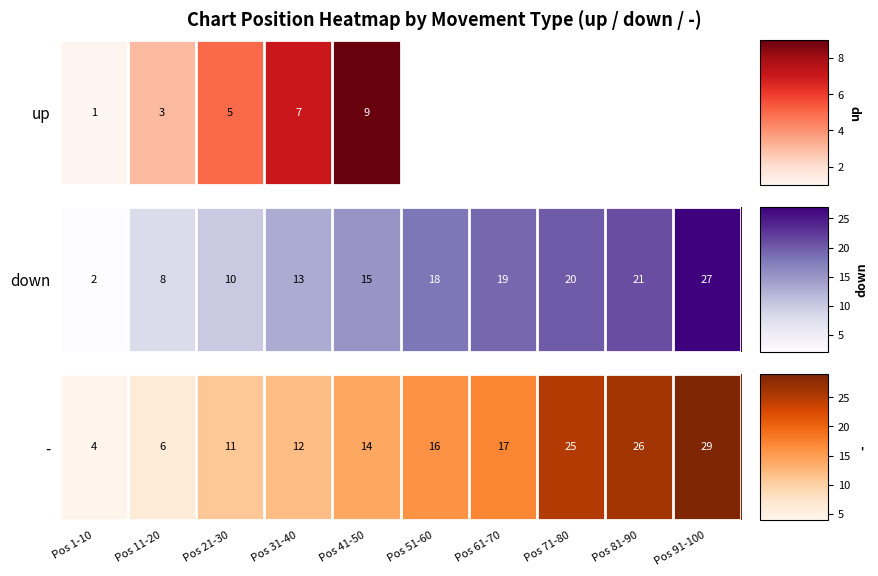

Approximately how many times larger is the value at Pos 41-50 compared to Pos 11-20?

2.3